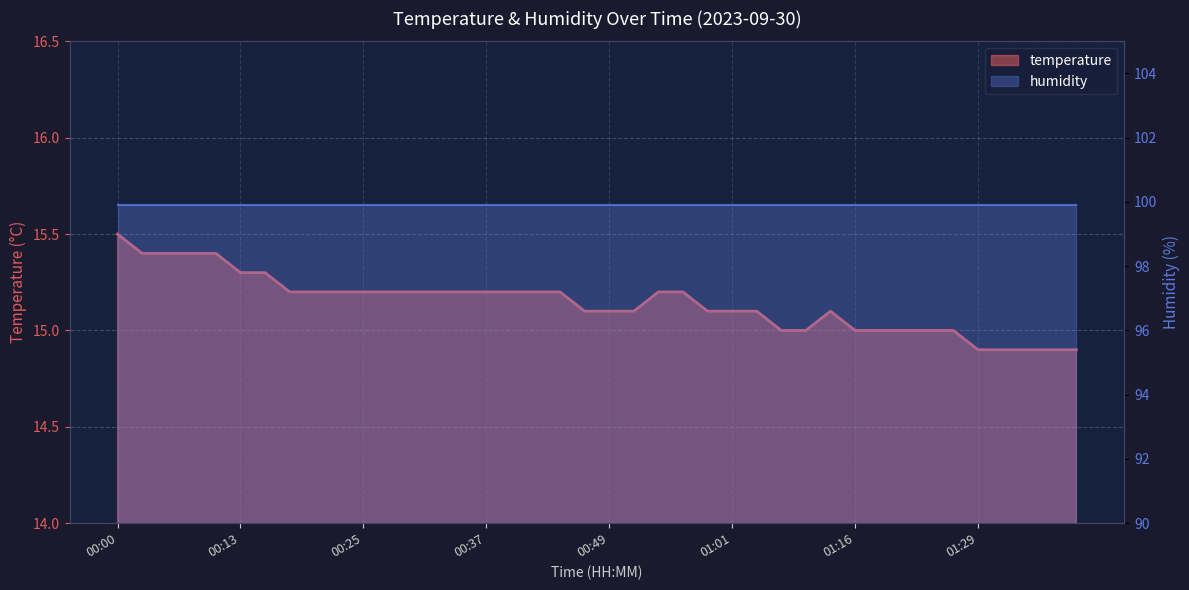

Which has a higher value, 01:11 or 00:59?

01:11